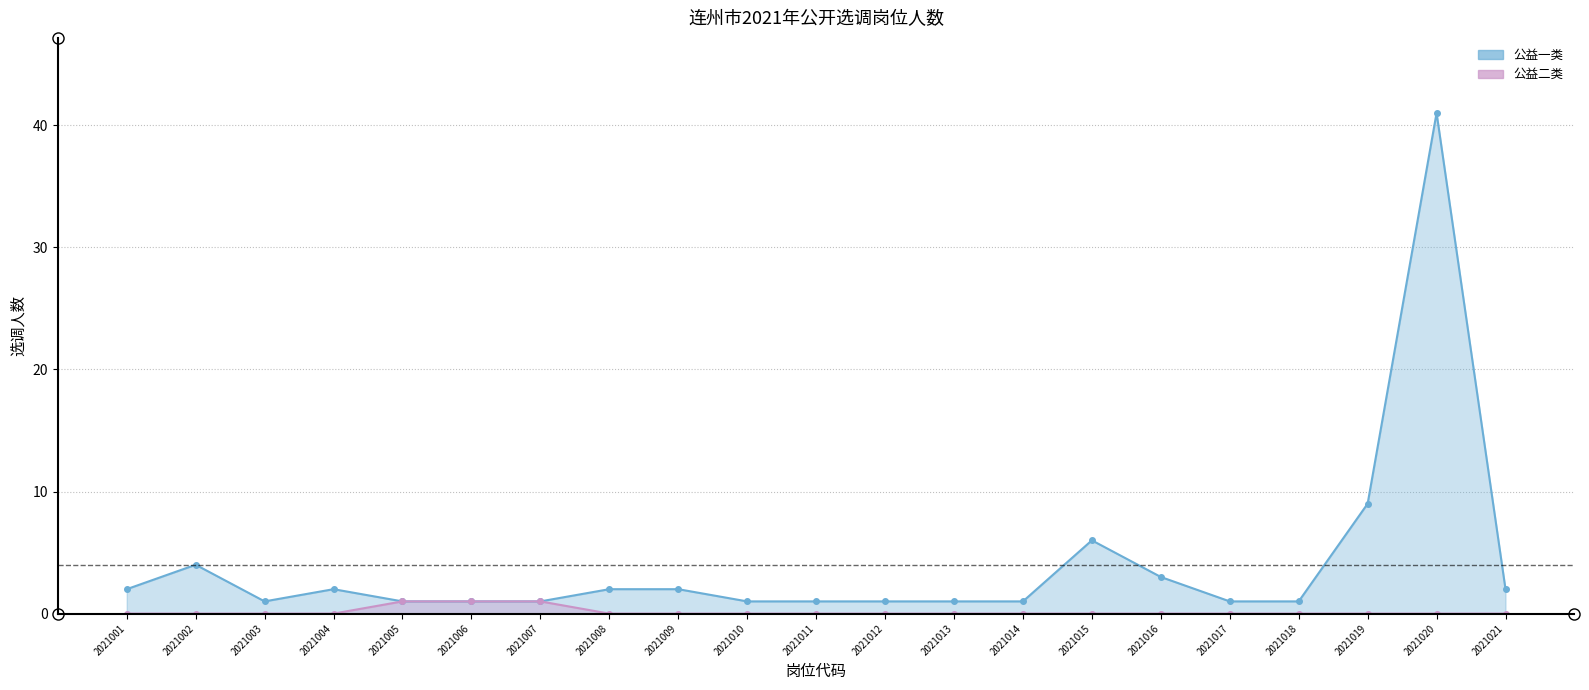

Reading left to right, what are all the values shown in this chart?

公益一类: 2	4	1	2	1	1	1	2	2	1	1	1	1	1	6	3	1	1	9	41	2
公益二类: 0	0	0	0	1	1	1	0	0	0	0	0	0	0	0	0	0	0	0	0	0